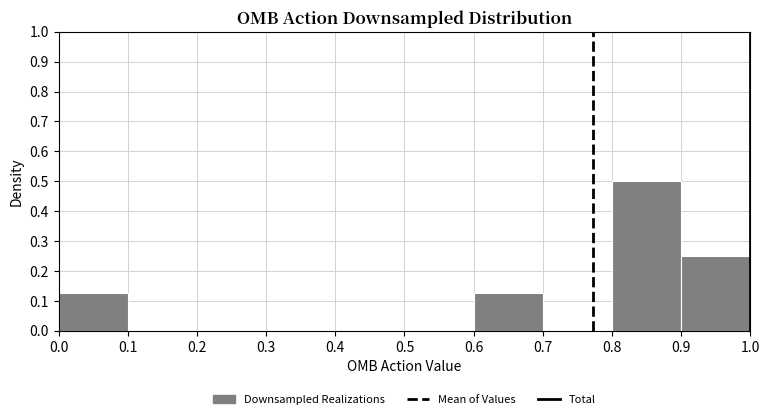

Reading left to right, list every bar in this chart as the range it spans on the x-axis followed by its height. The values are not printed on the chart, so give them approximately, as read against the axis.

0.0 to 0.1: 0.13
0.1 to 0.2: 0
0.2 to 0.3: 0
0.3 to 0.4: 0
0.4 to 0.5: 0
0.5 to 0.6: 0
0.6 to 0.7: 0.13
0.7 to 0.8: 0
0.8 to 0.9: 0.50
0.9 to 1.0: 0.25